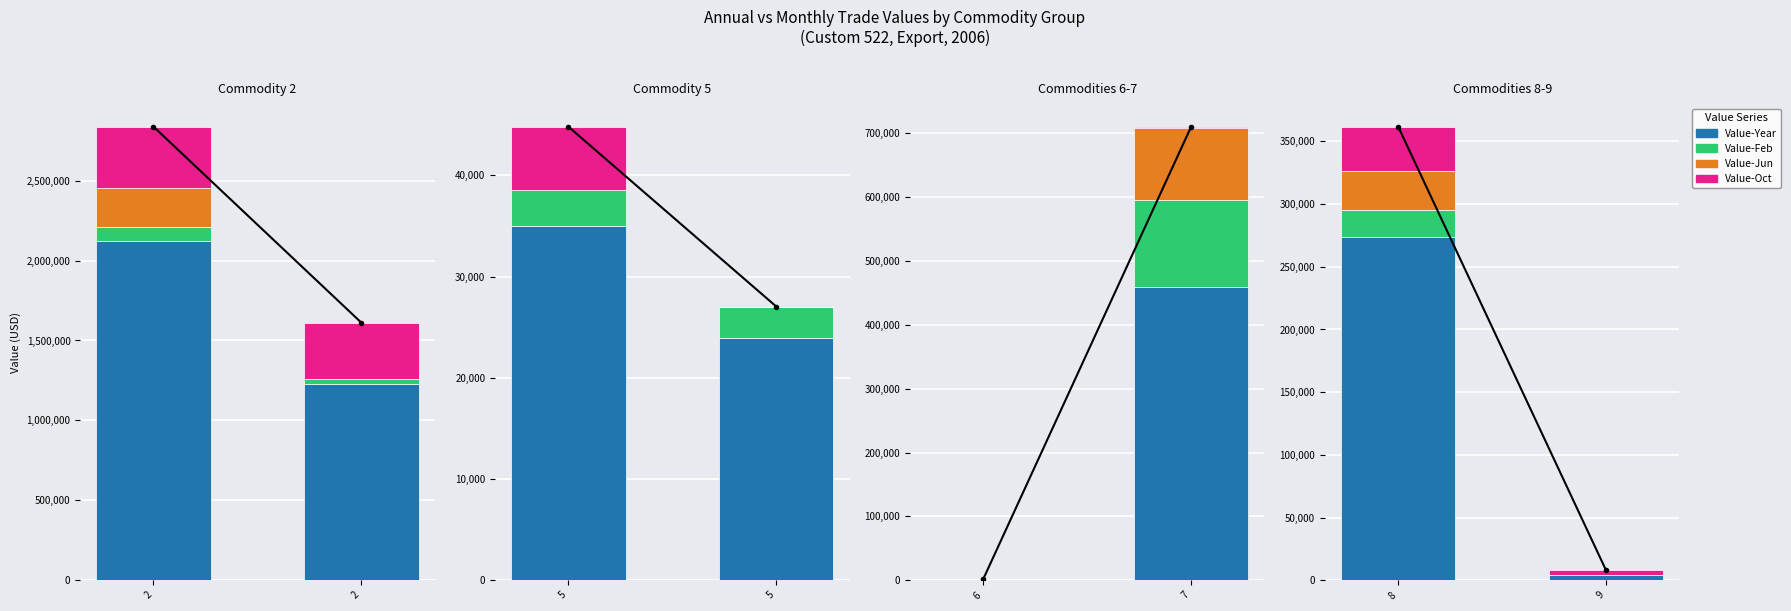

The value of Value-Feb at 8 is 9206. True or false?

False